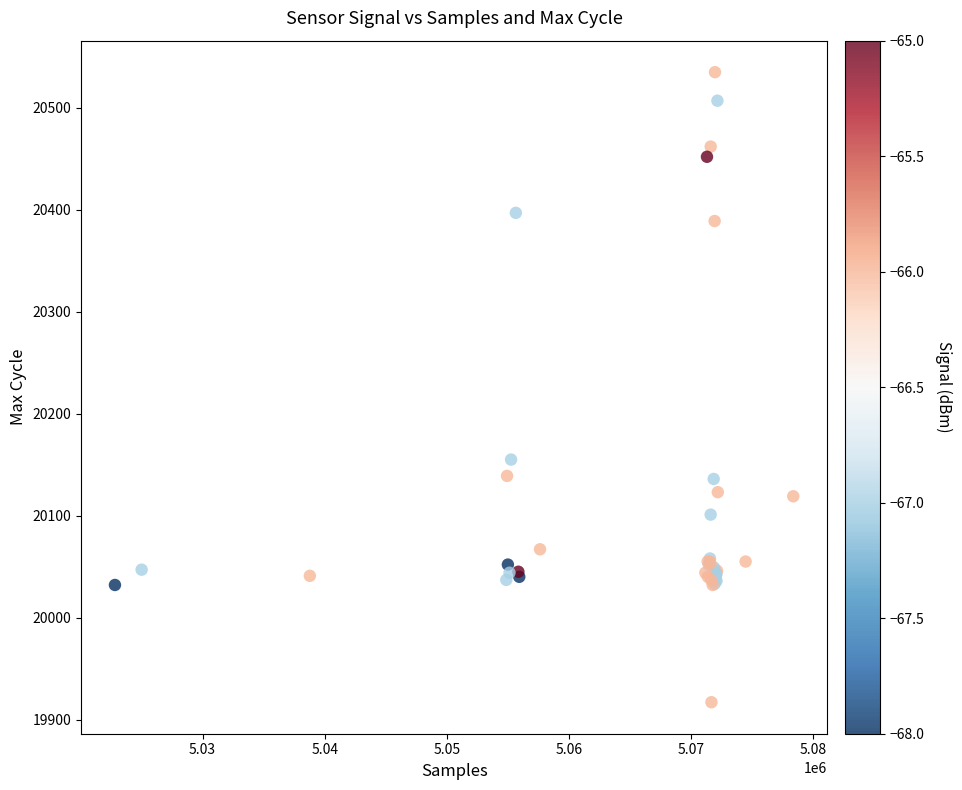

What Y value in the scatter plot is closest to 20226?

20155